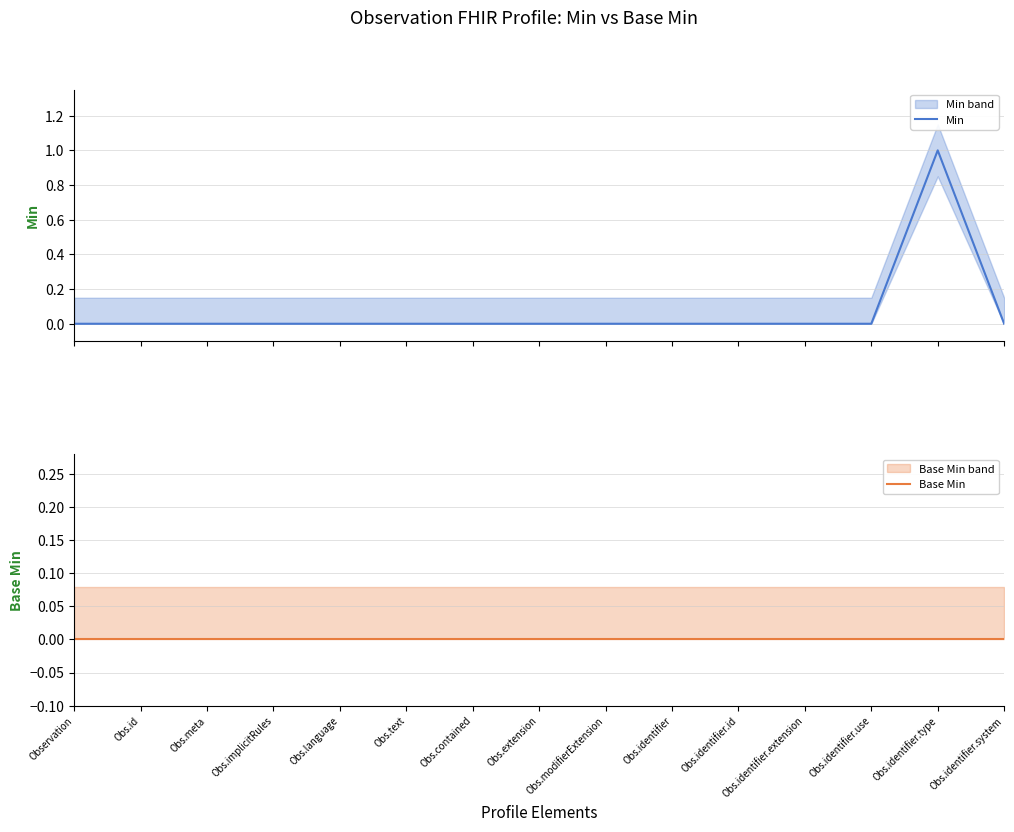

What is the greatest value displayed?

1